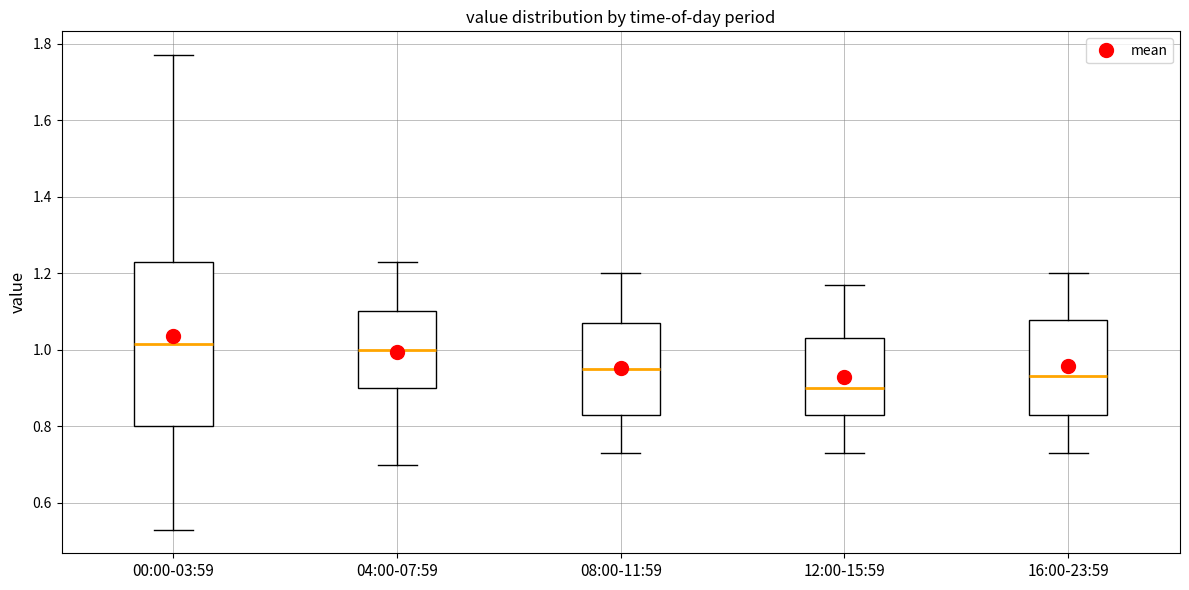

Which box is the tallest, from its lower edge to its upper edge?

00:00-03:59